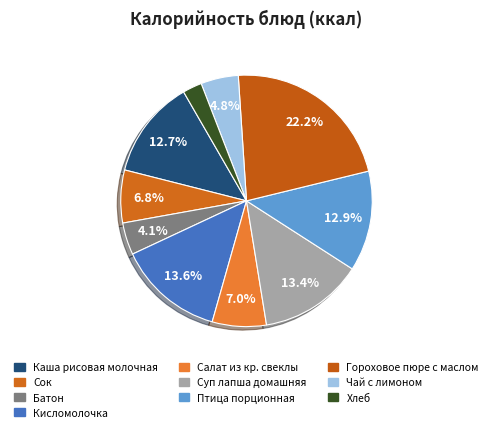

To the nearest percent, what is the average slice percentage?

10%